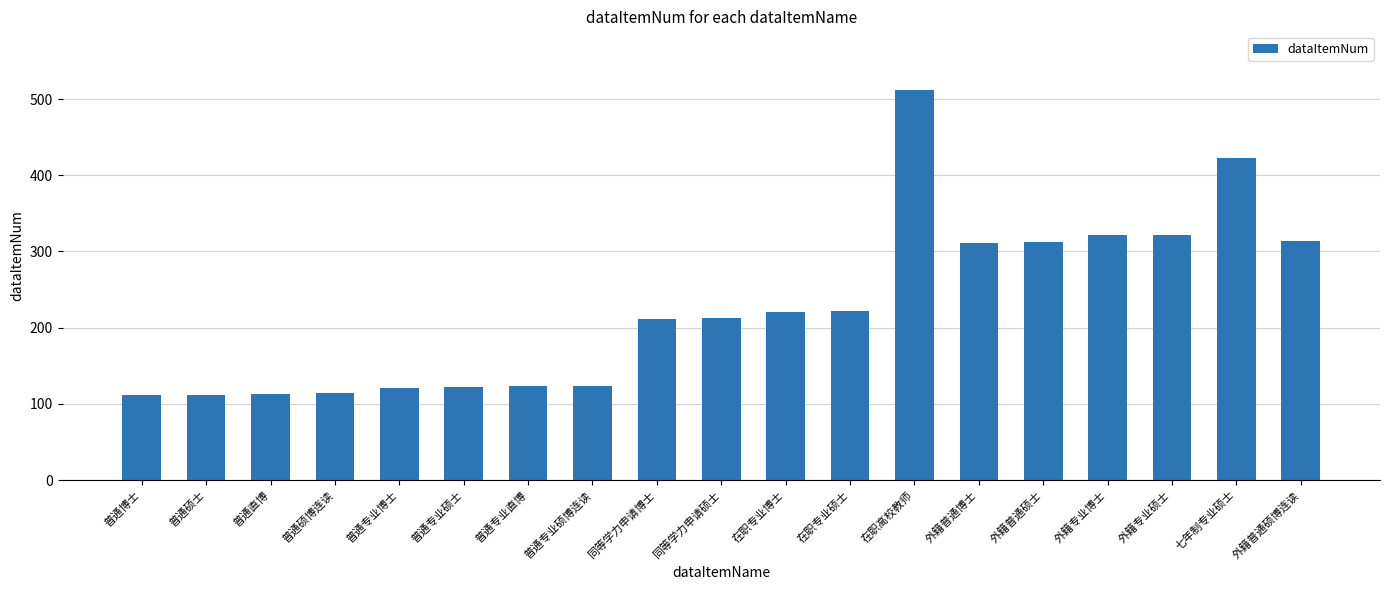

How many bars are there in total?

19